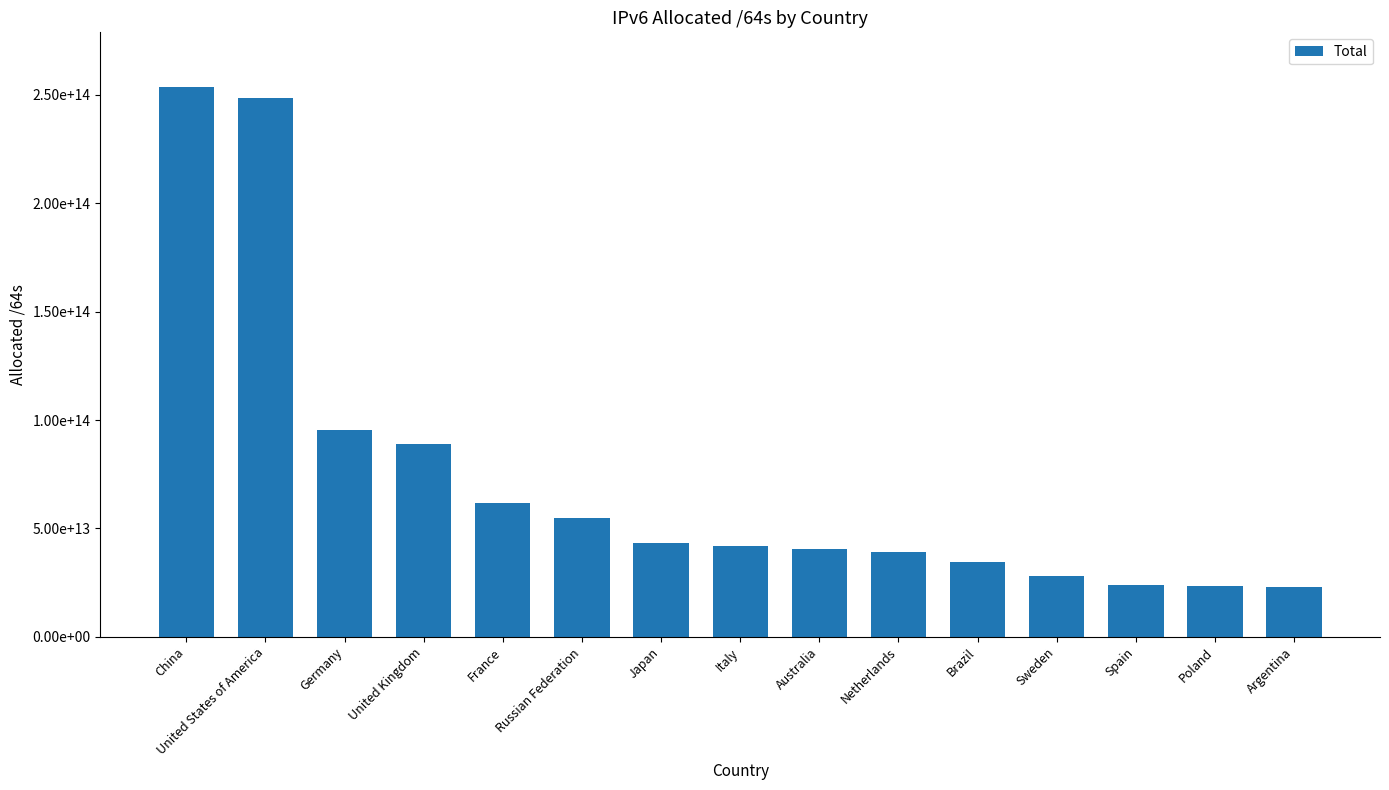

The chart shows a value of 49570838910741 at Brazil. True or false?

False